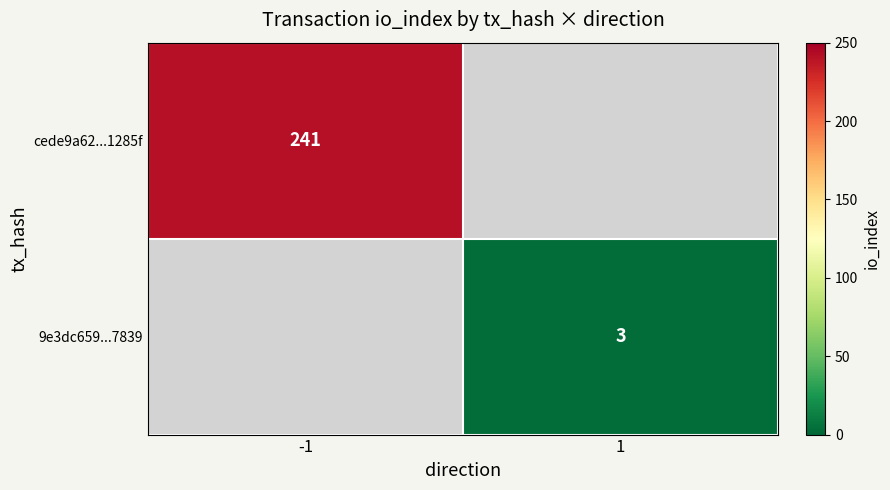

The cede9a62...1285f series shows 51 at -1. True or false?

False